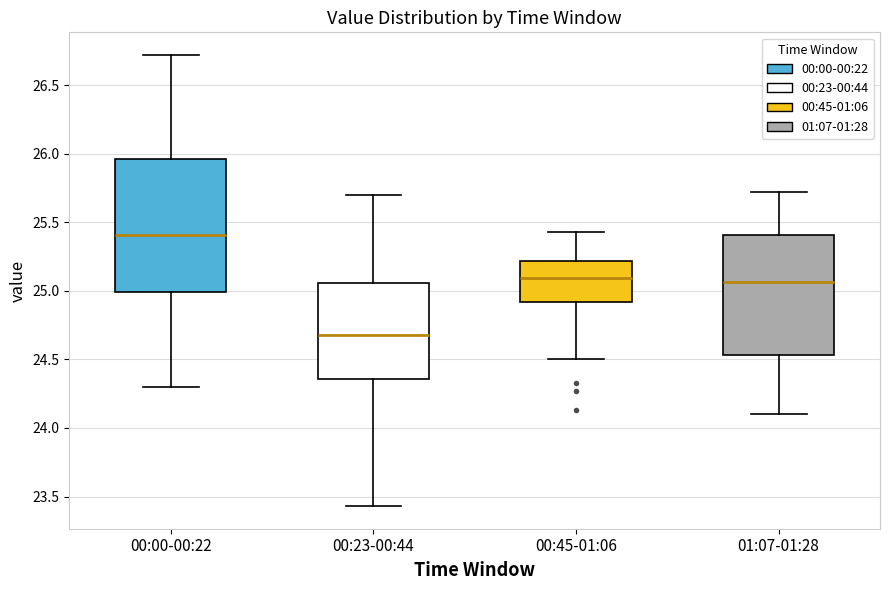

Which box has the highest median line?

00:00-00:22